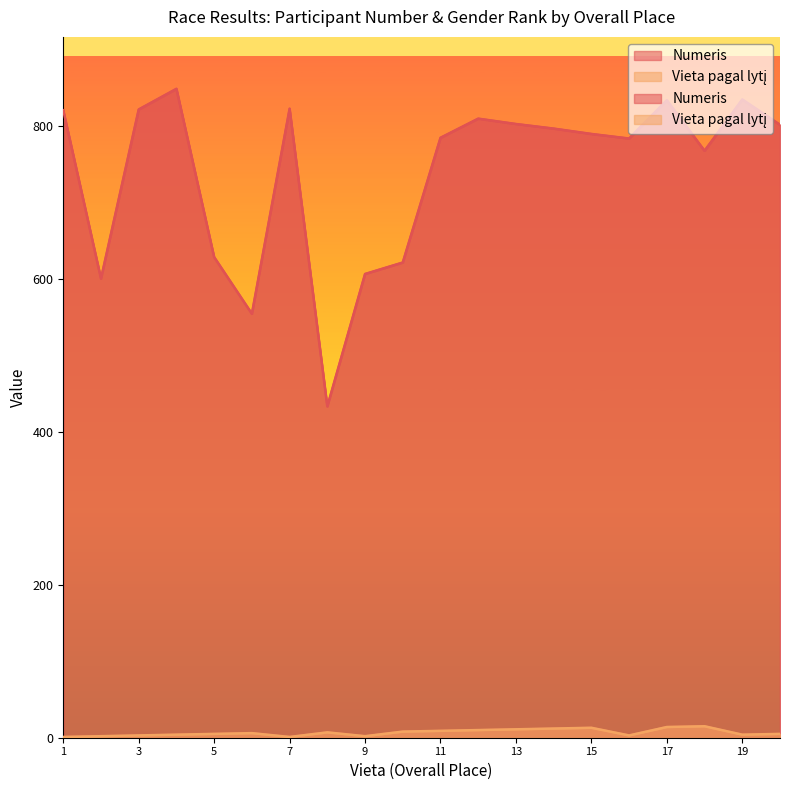

Count the number of categories in the chart.

20